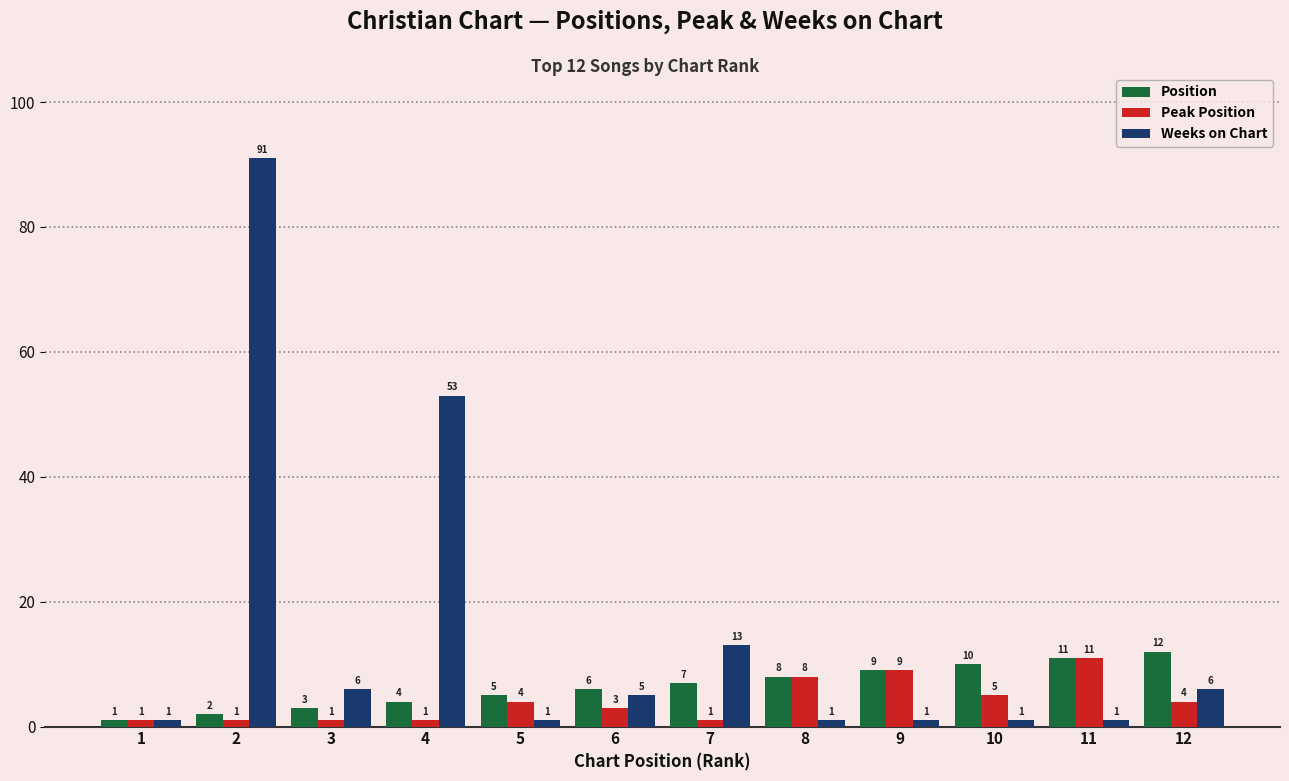

Which series has the widest spread of values?

Weeks on Chart